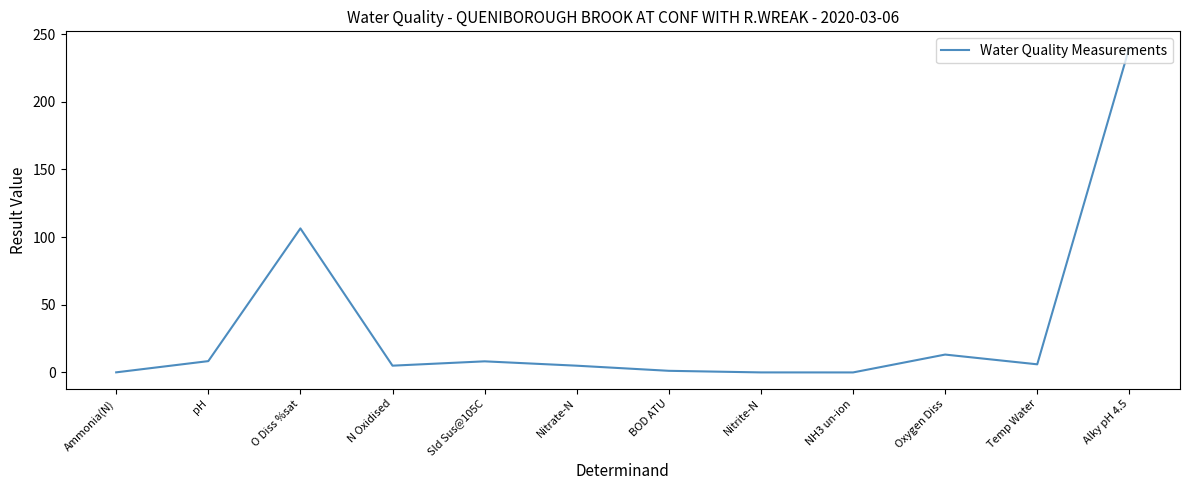

What is the difference between the maximum and minimum values?

240.0